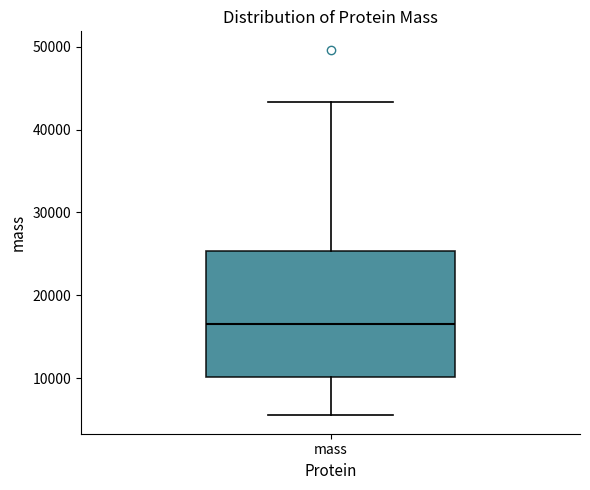

Where does the lower whisker of the box for mass end on the y-axis? The values are not printed on the chart, so give them approximately, as read against the axis.

6000